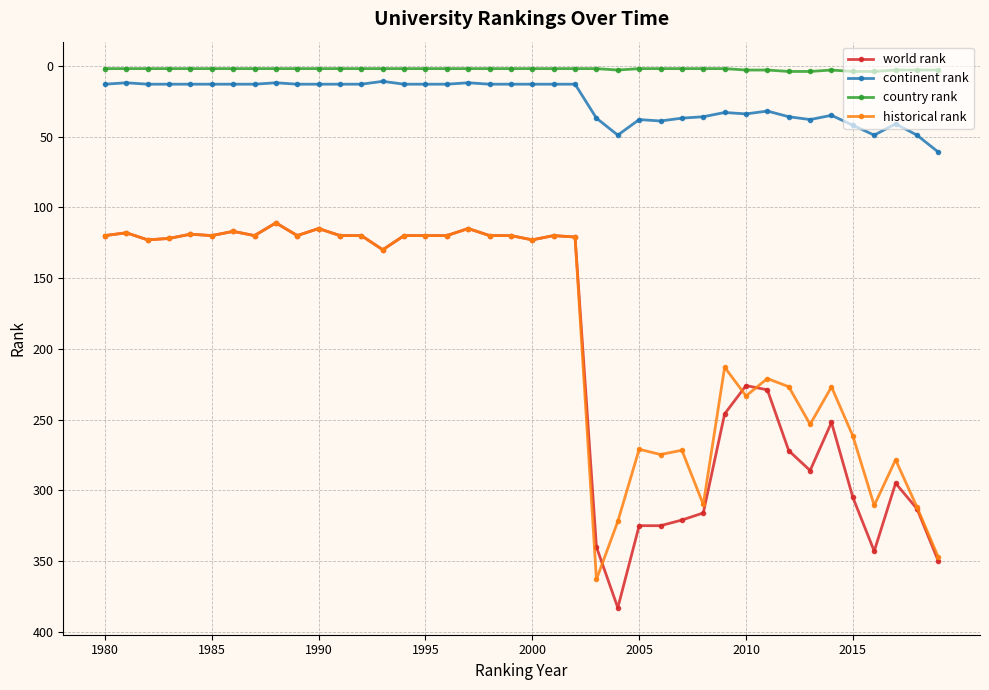

Count the number of data series in this chart.

4